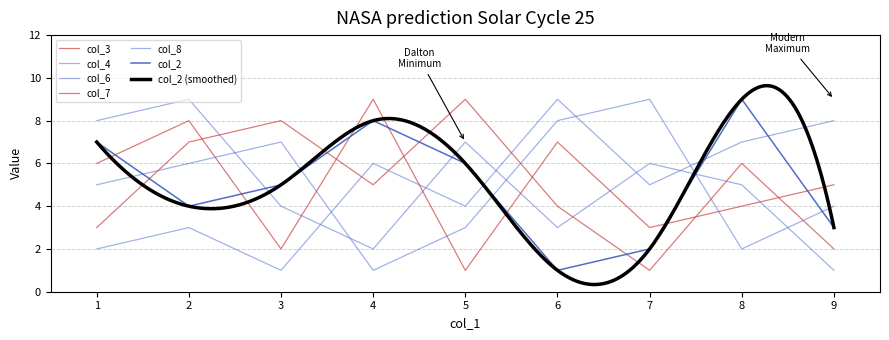

Rank the categories by col_2 value from highest to lowest.

8, 4, 1, 5, 3, 2, 9, 7, 6